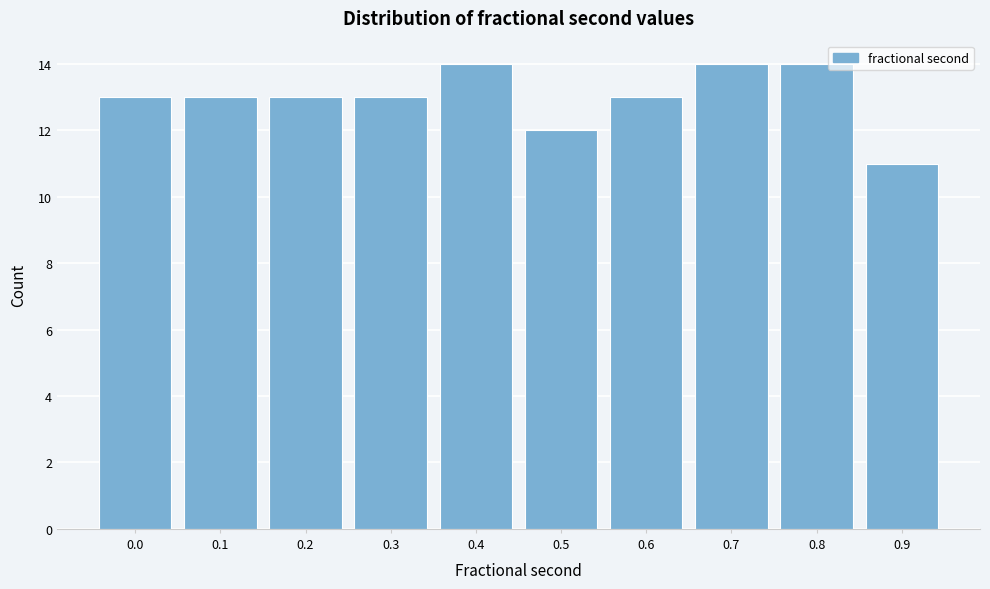

Reading left to right, list all the values displayed in this chart.

13	13	13	13	14	12	13	14	14	11